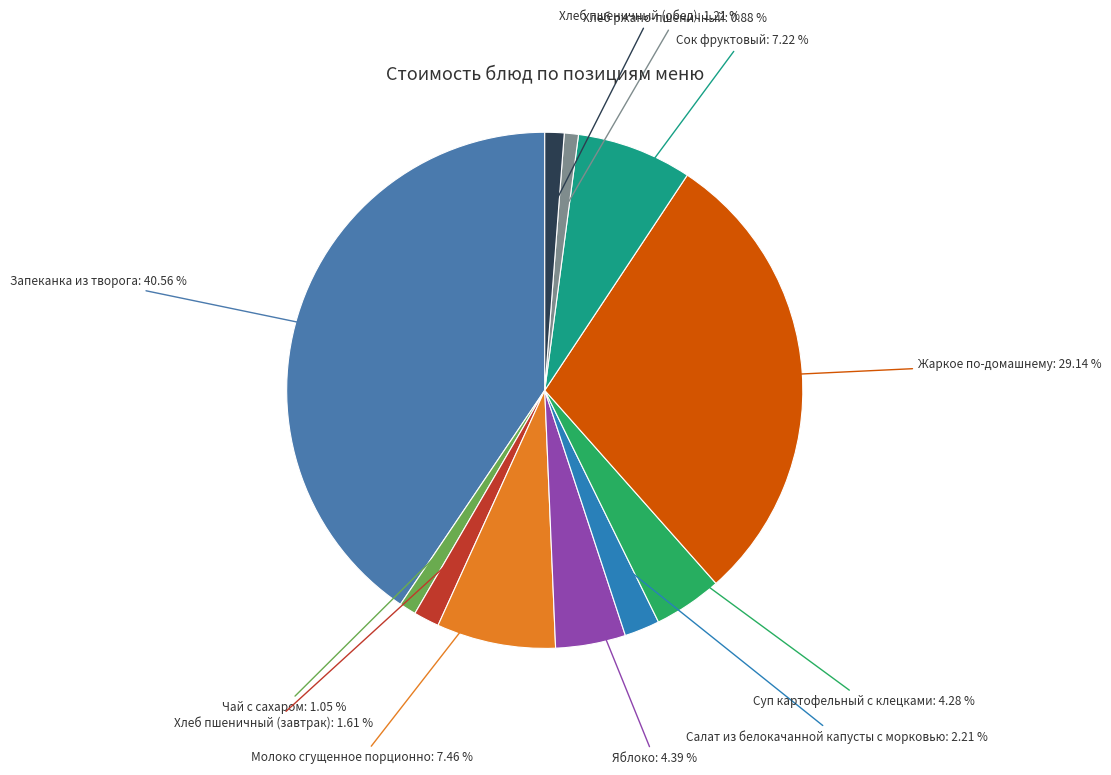

How many segments does this pie chart have?

11